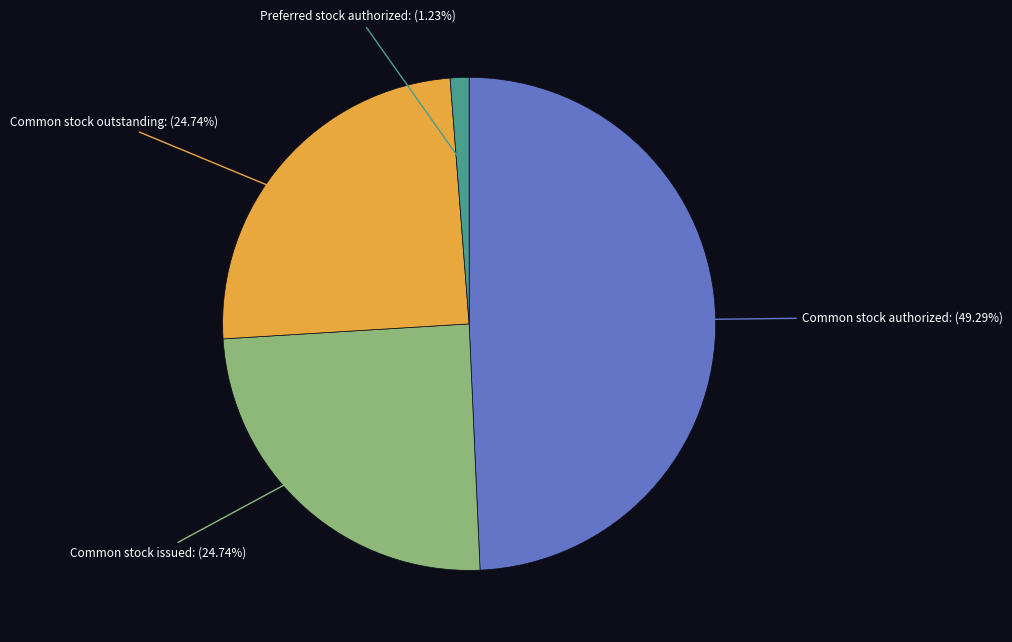

How many slices are in this pie chart?

4